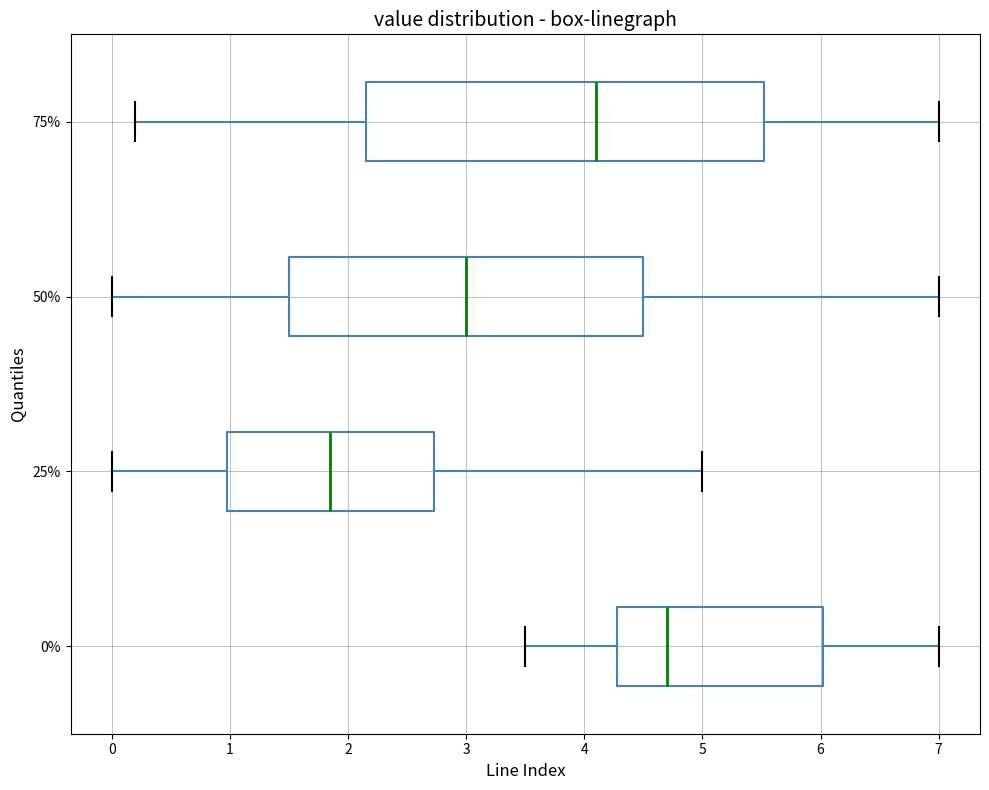

Which box's median line is the furthest to the left?

25%